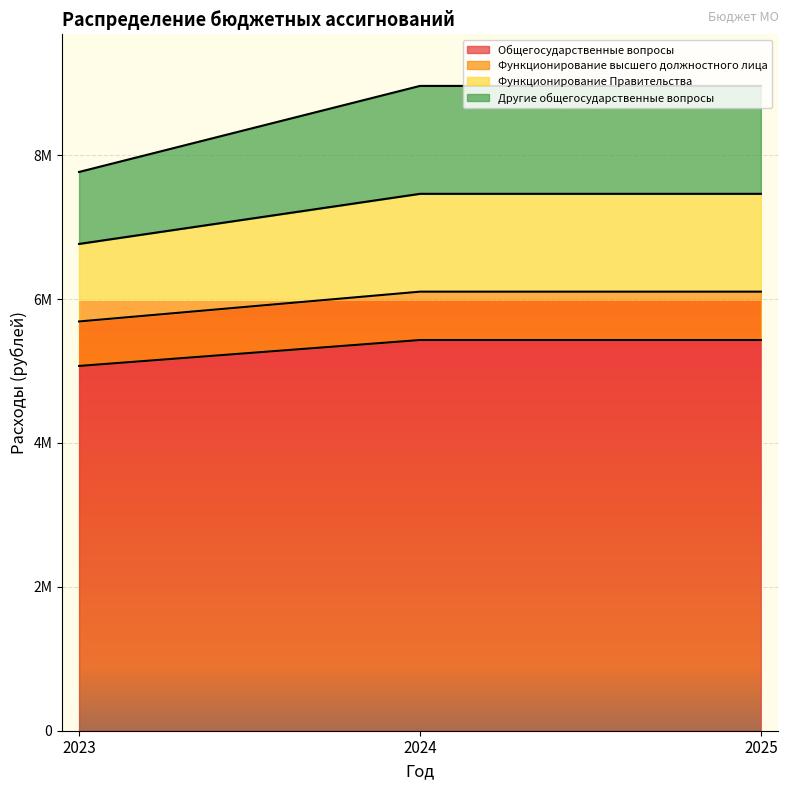

Which series changed the most between 2024 and 2025?

Общегосударственные вопросы